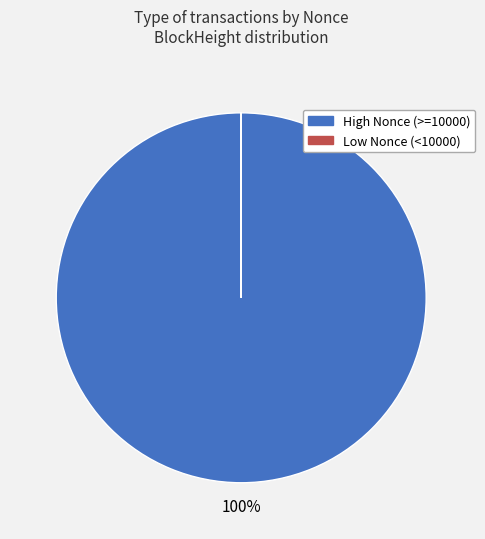

To the nearest percent, what is the average slice percentage?

50%